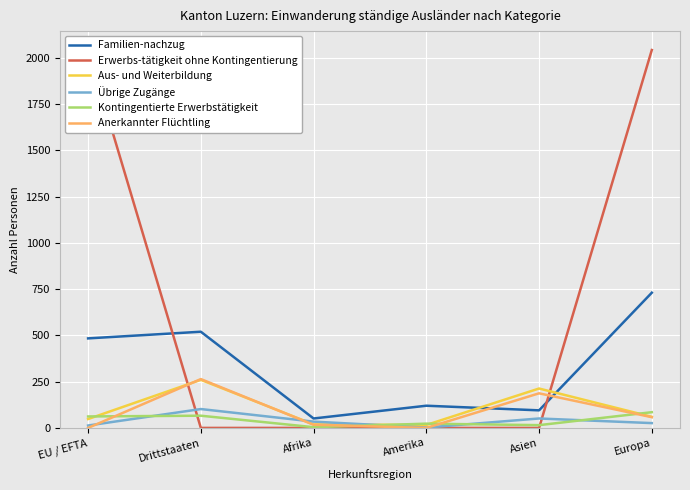

Which series has the largest total across all categories?

Erwerbs-tätigkeit ohne Kontingentierung